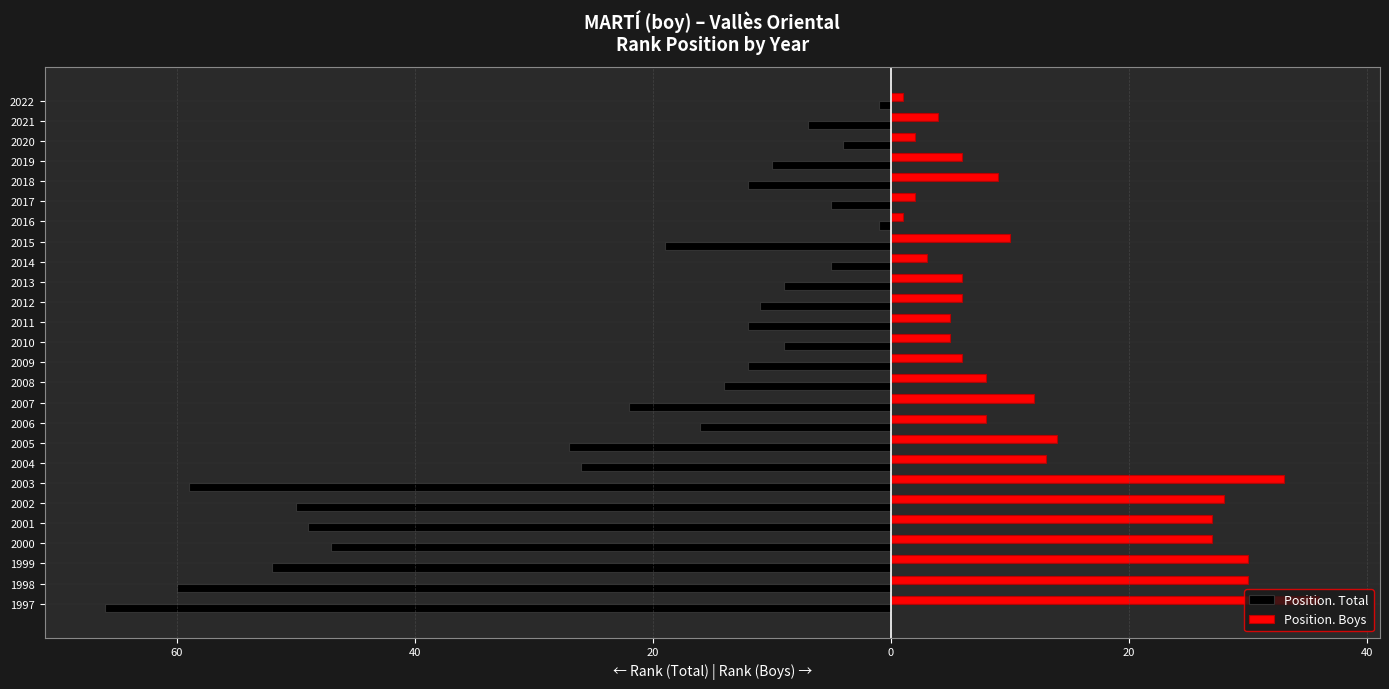

What are all the series names shown in the legend?

Position. Total, Position. Boys